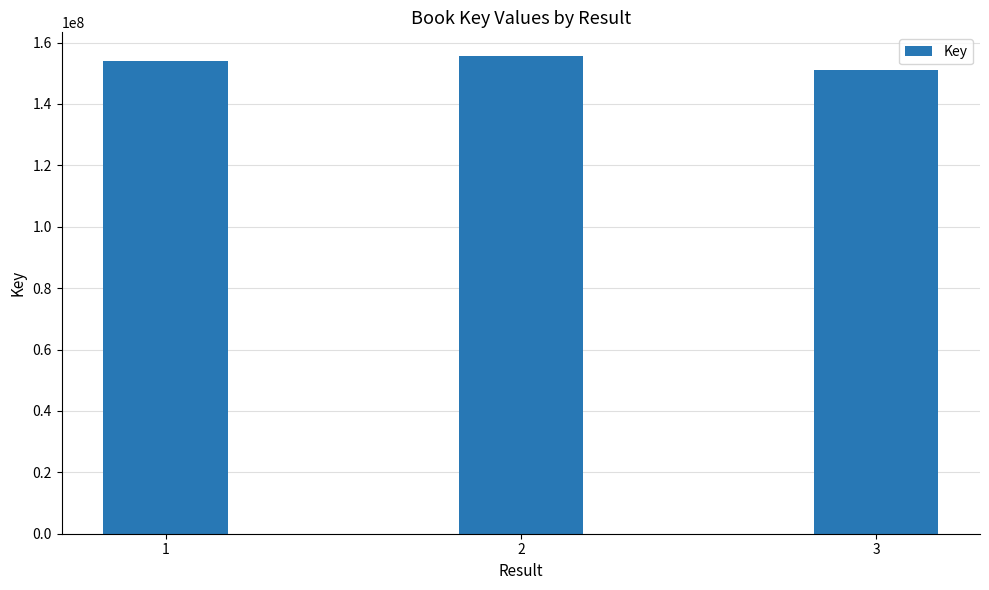

What is the value of the 3rd bar from the left?

150972489